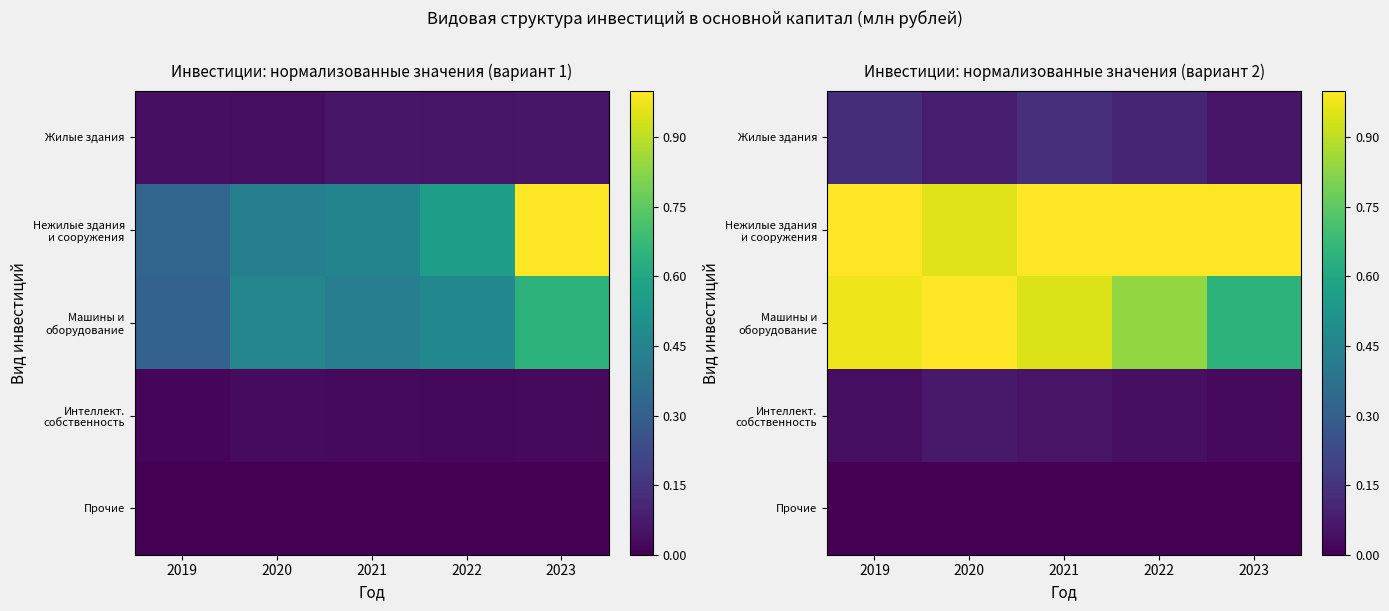

Between 2021 and 2020, which is larger?

2021